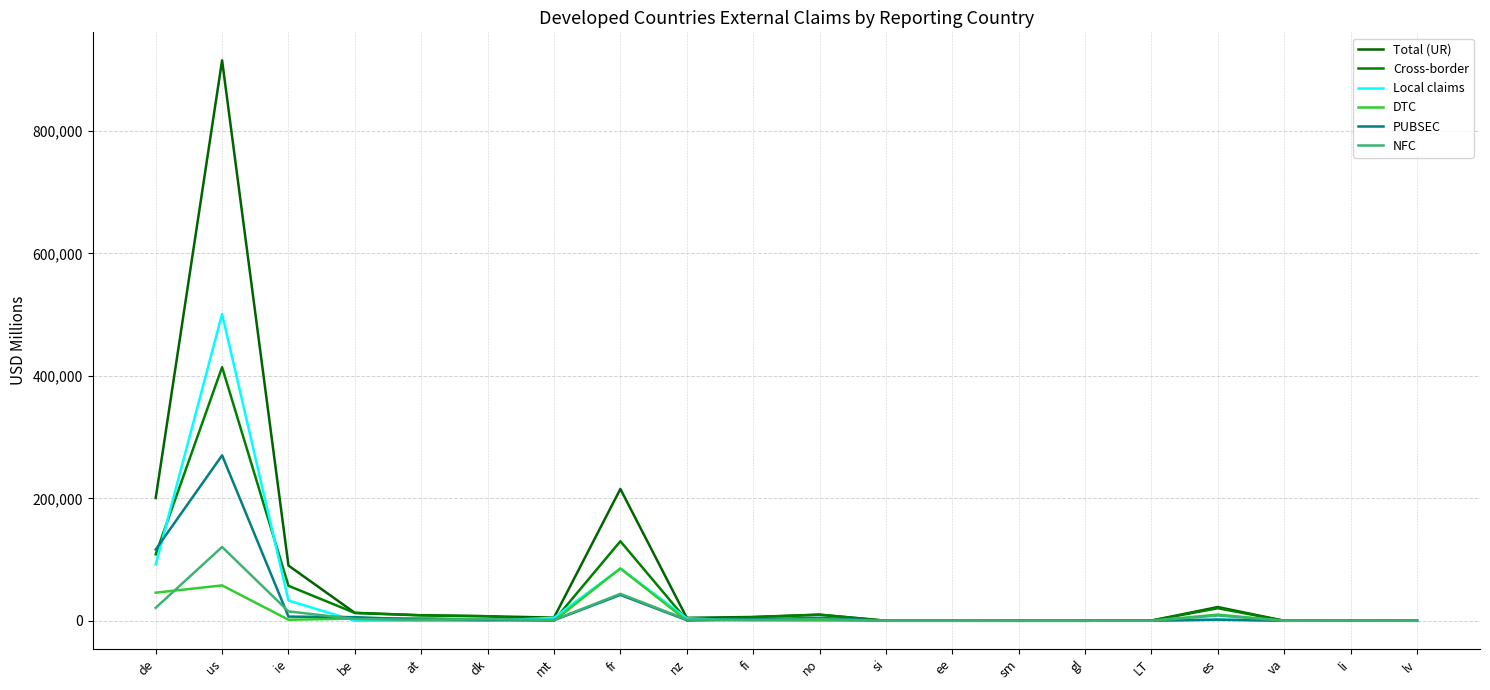

Which series ends up on top after the final intersection of Local claims and DTC?

DTC